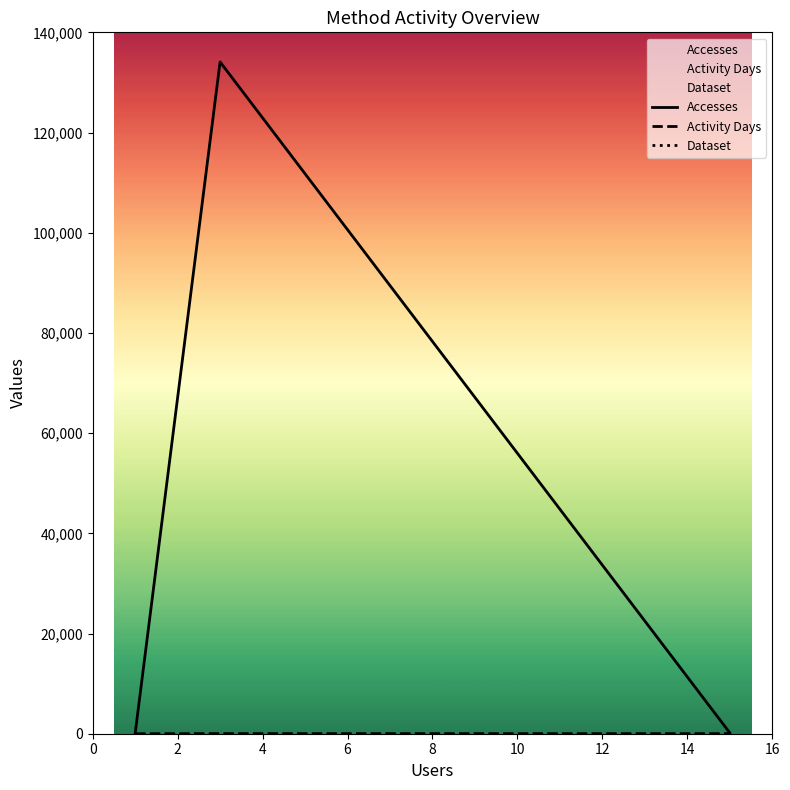

Between 2 and 6, which series saw the biggest shift?

Accesses